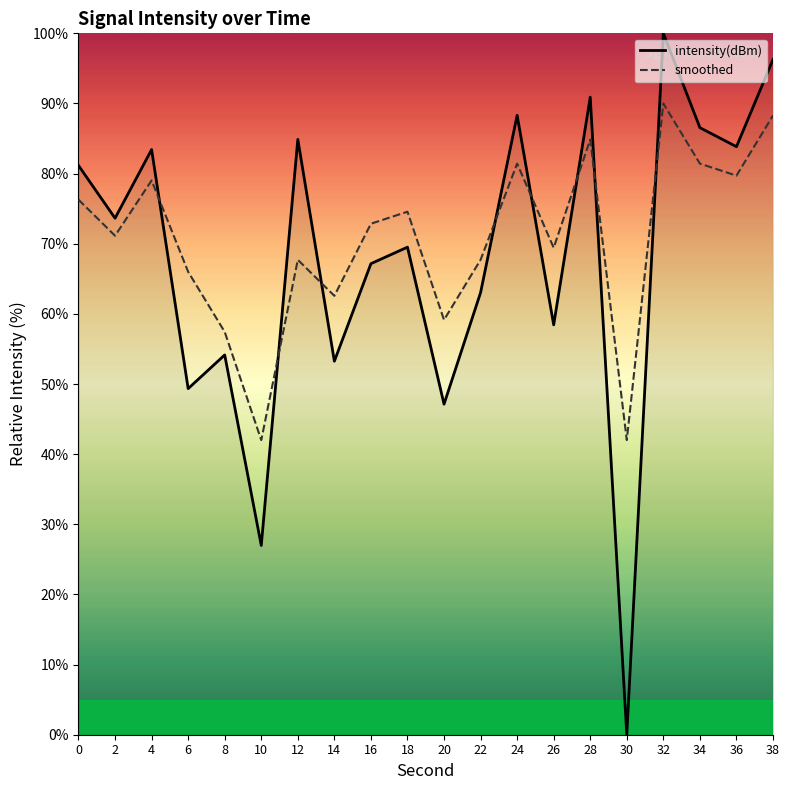

What is the sum of the intensity(dBm) values at 28 and 24?

179.2